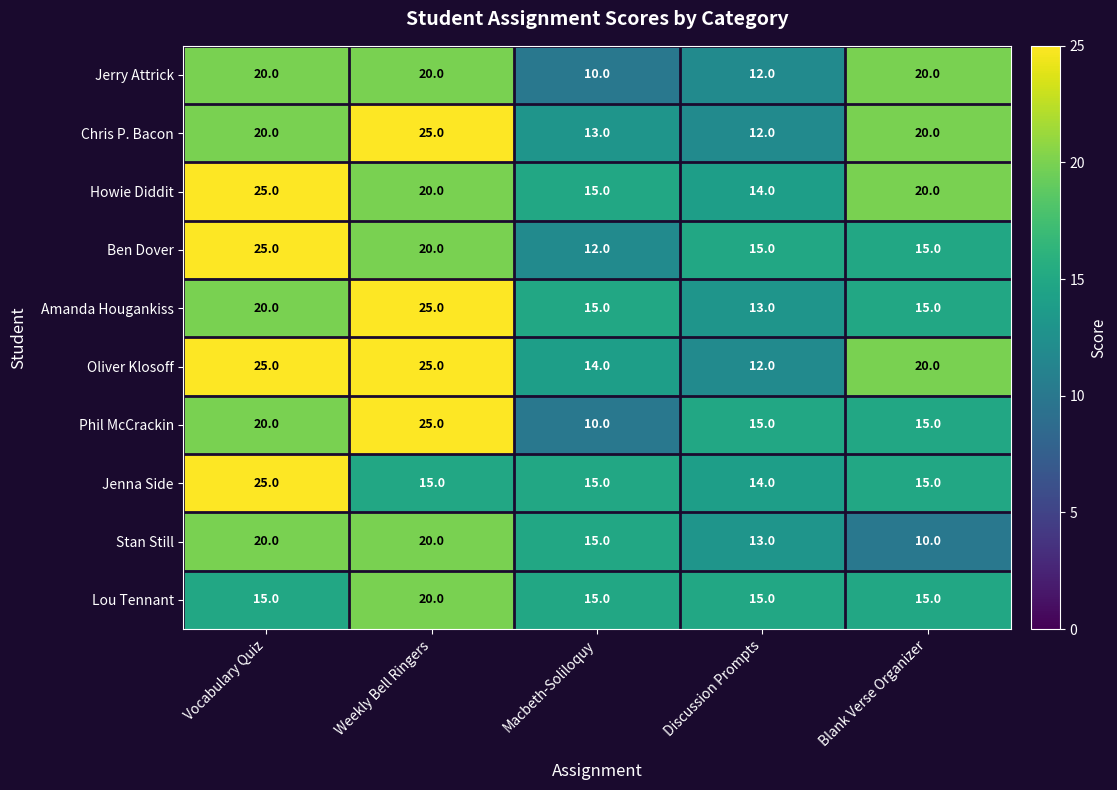

Count the number of data series in this chart.

10